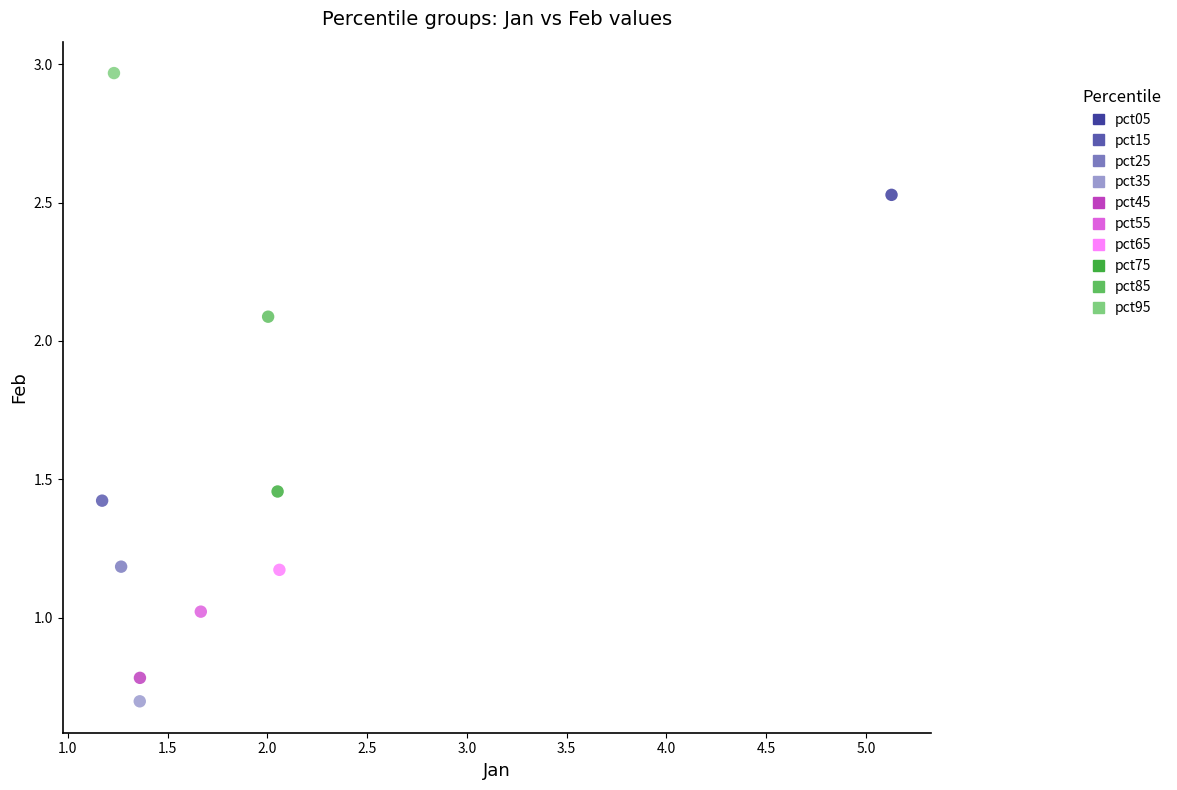

What are all the series names shown in the legend?

pct05, pct15, pct25, pct35, pct45, pct55, pct65, pct75, pct85, pct95